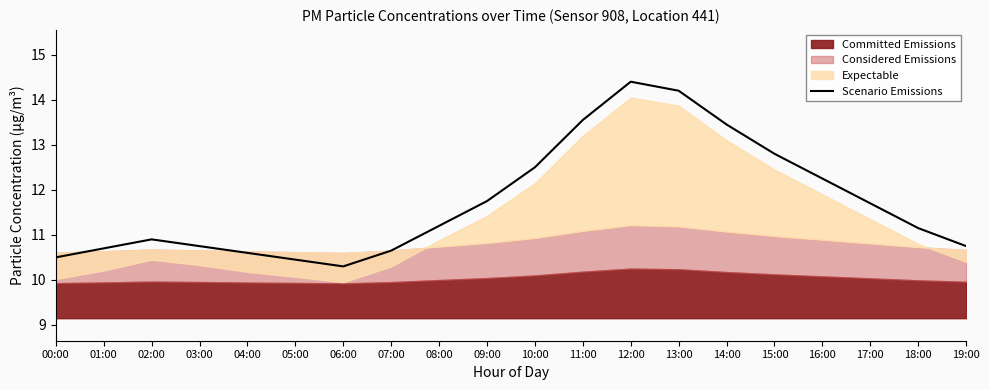

The chart shows a value of 10.9 at 02:00. True or false?

True